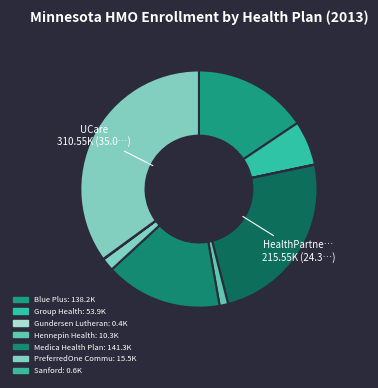

To the nearest percent, what is the average slice percentage?

11%